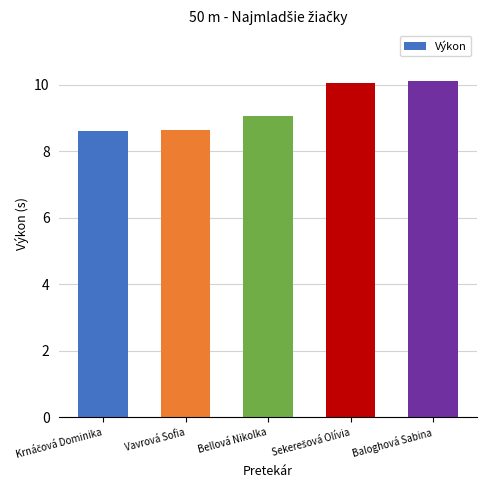

What position from the left is Baloghová Sabina?

5